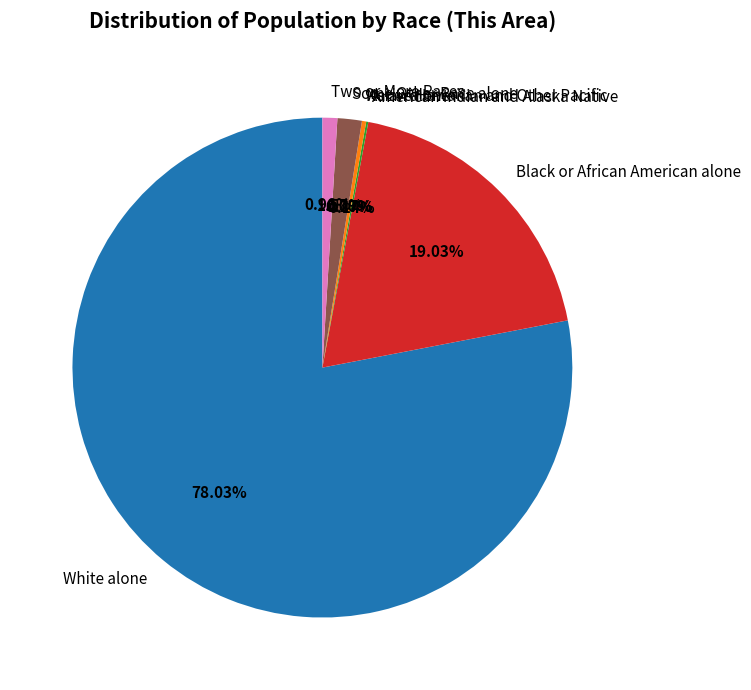

Which slice is the smallest?

Native Hawaiian and Other Pacific